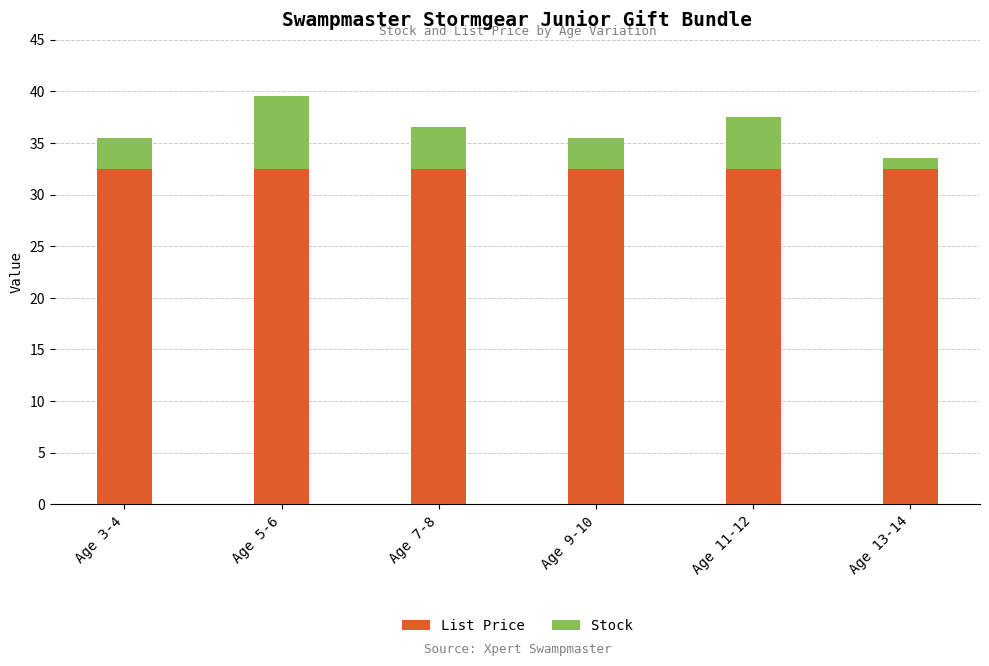

Does the chart contain any negative values?

No